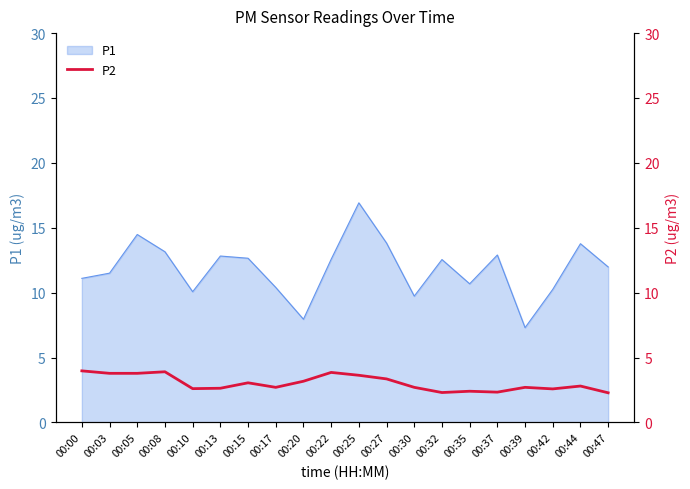

The P1 series shows 8.0 at 00:20. True or false?

True